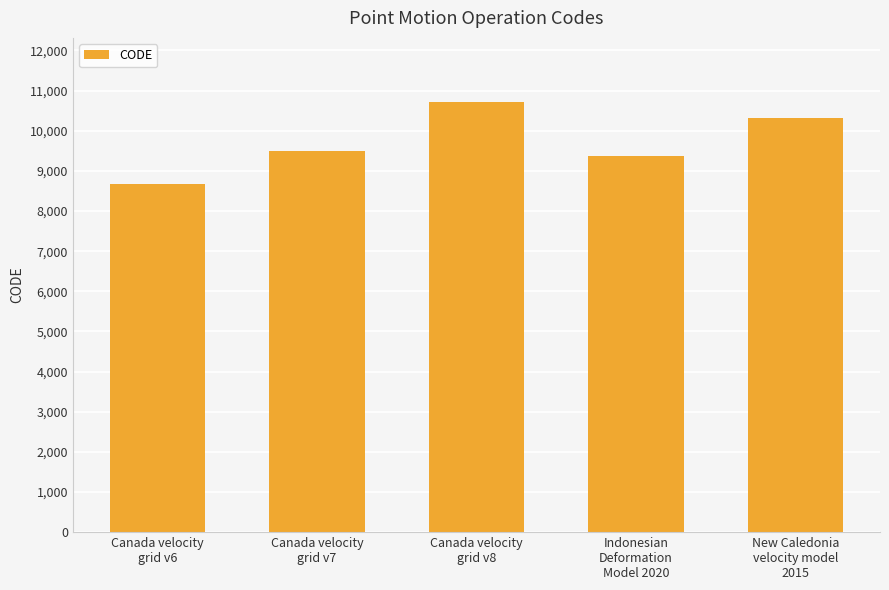

How many values are below 9483?

2